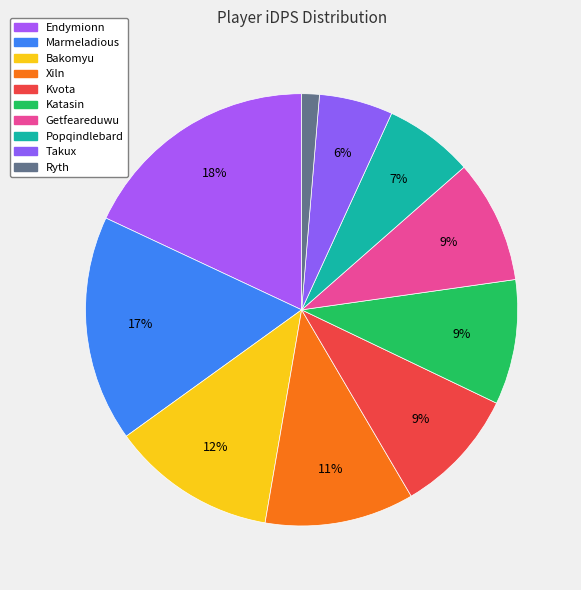

Is it true that Popqindlebard is 7% of the pie?

True